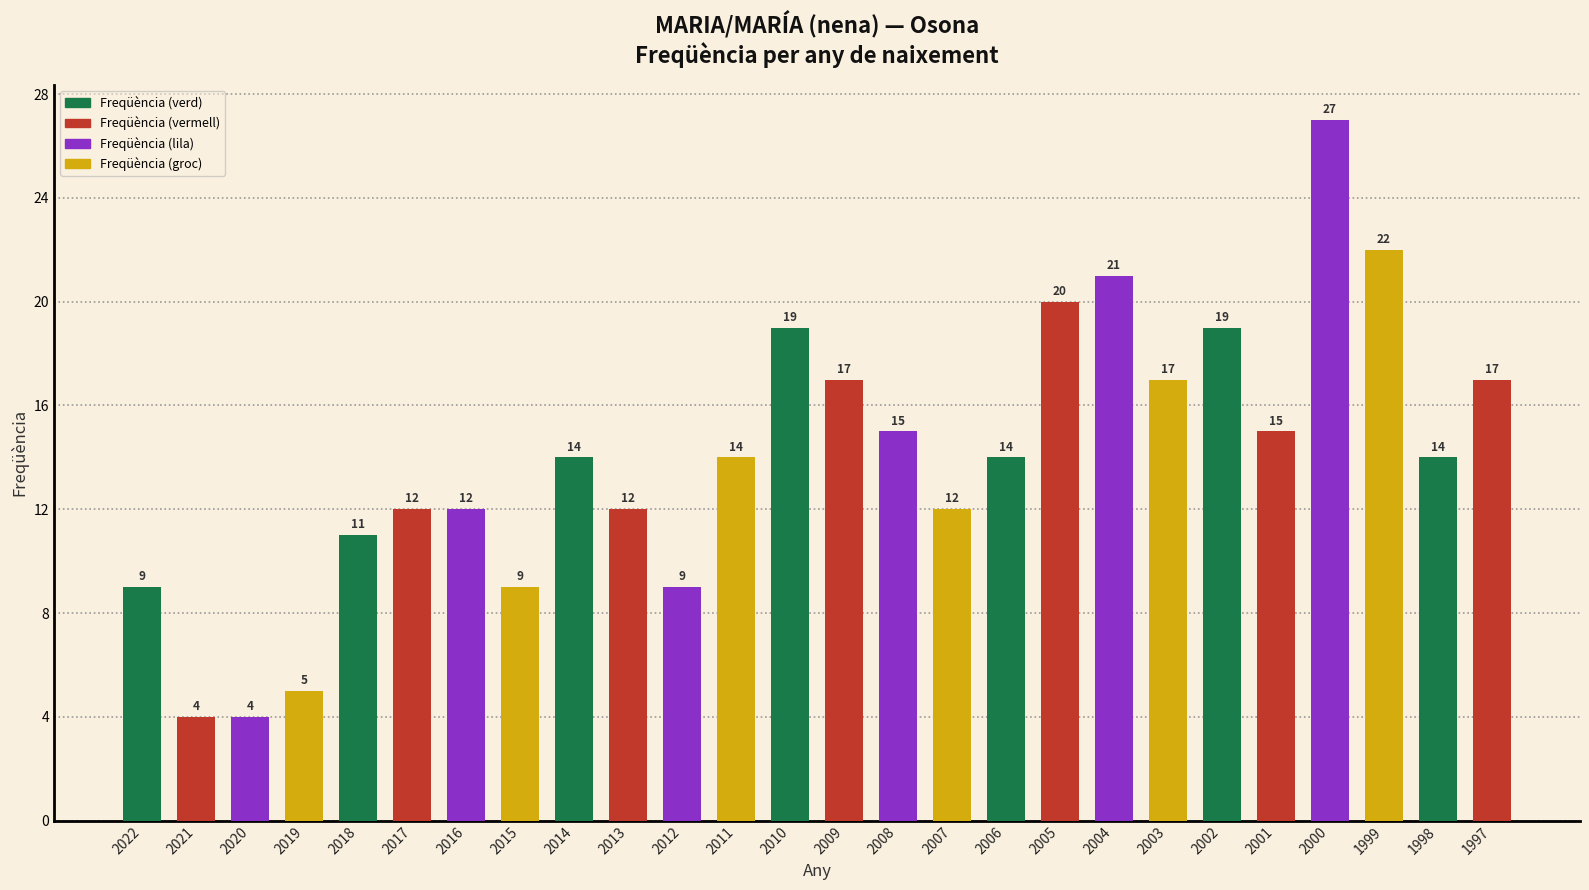

Approximately how many times larger is the value at 2021 compared to 1999?

0.2